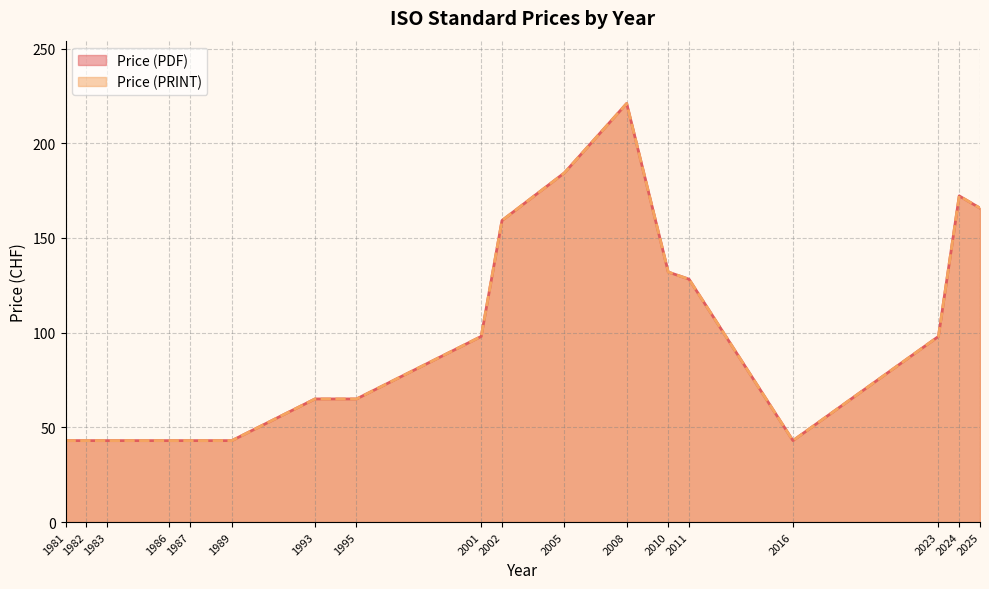

Where is the first local maximum for Price (PRINT)?

2008